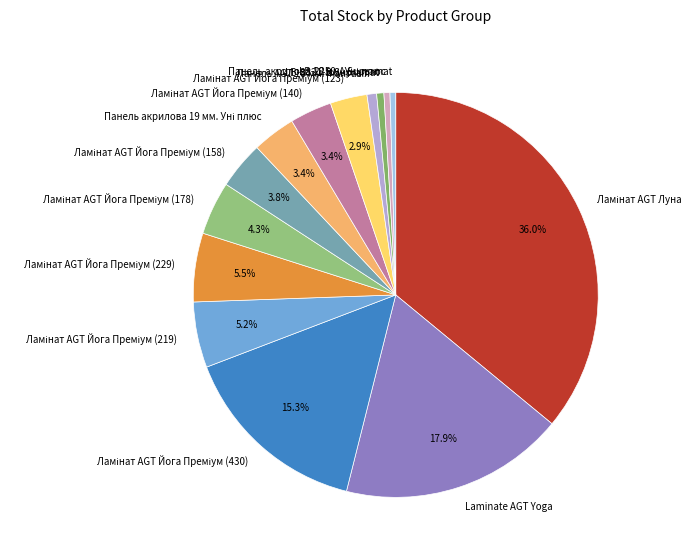

Is there a majority slice in this chart?

No